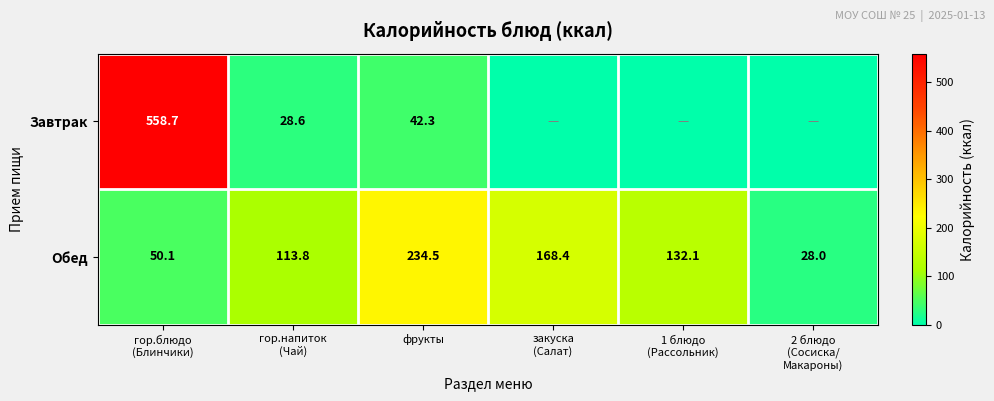

What is the total value across all series at фрукты?

276.8